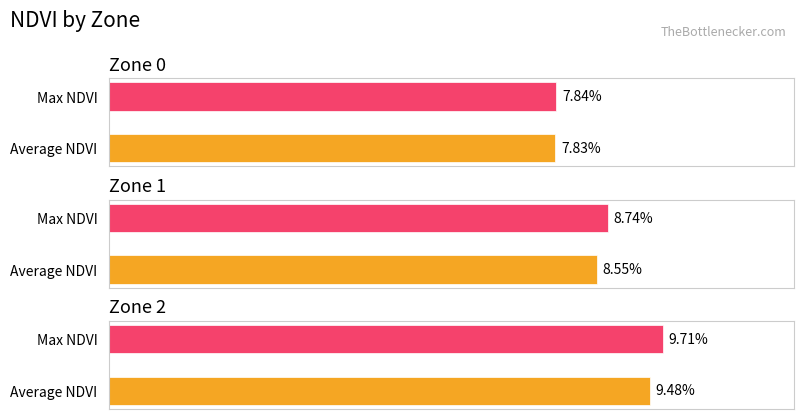

Rank the series by their maximum value, from highest to lowest.

Max NDVI, Average NDVI